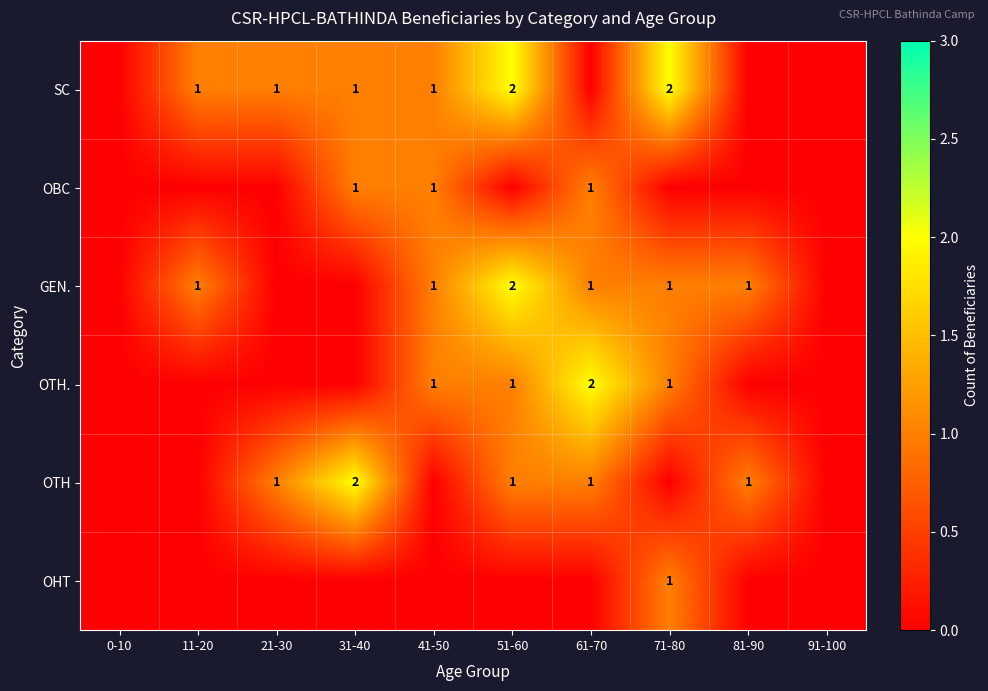

Which label corresponds to the largest value in the chart?

51-60